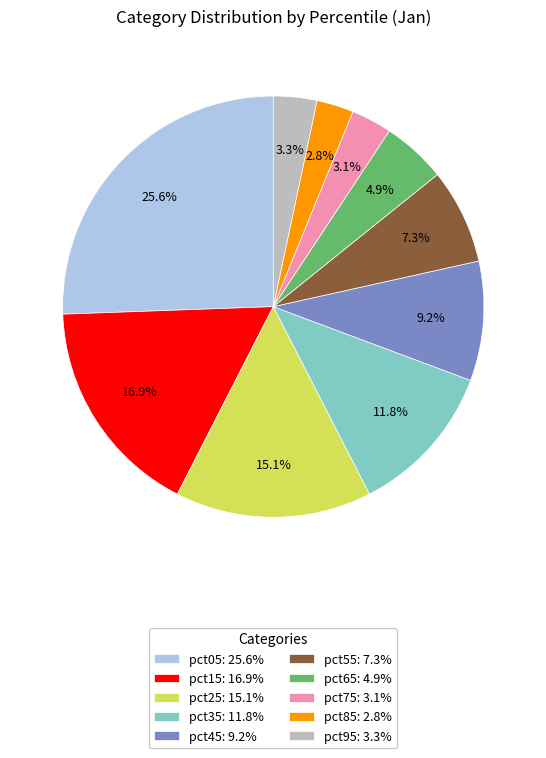

Does any single category account for the majority?

No